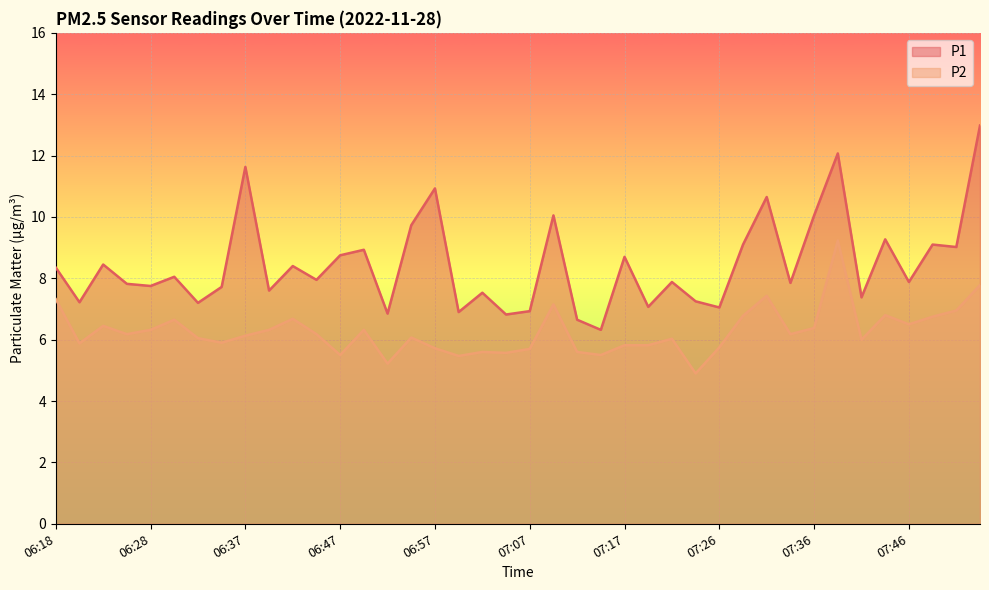

At 06:42, list the series in order from largest to smallest.

P1, P2